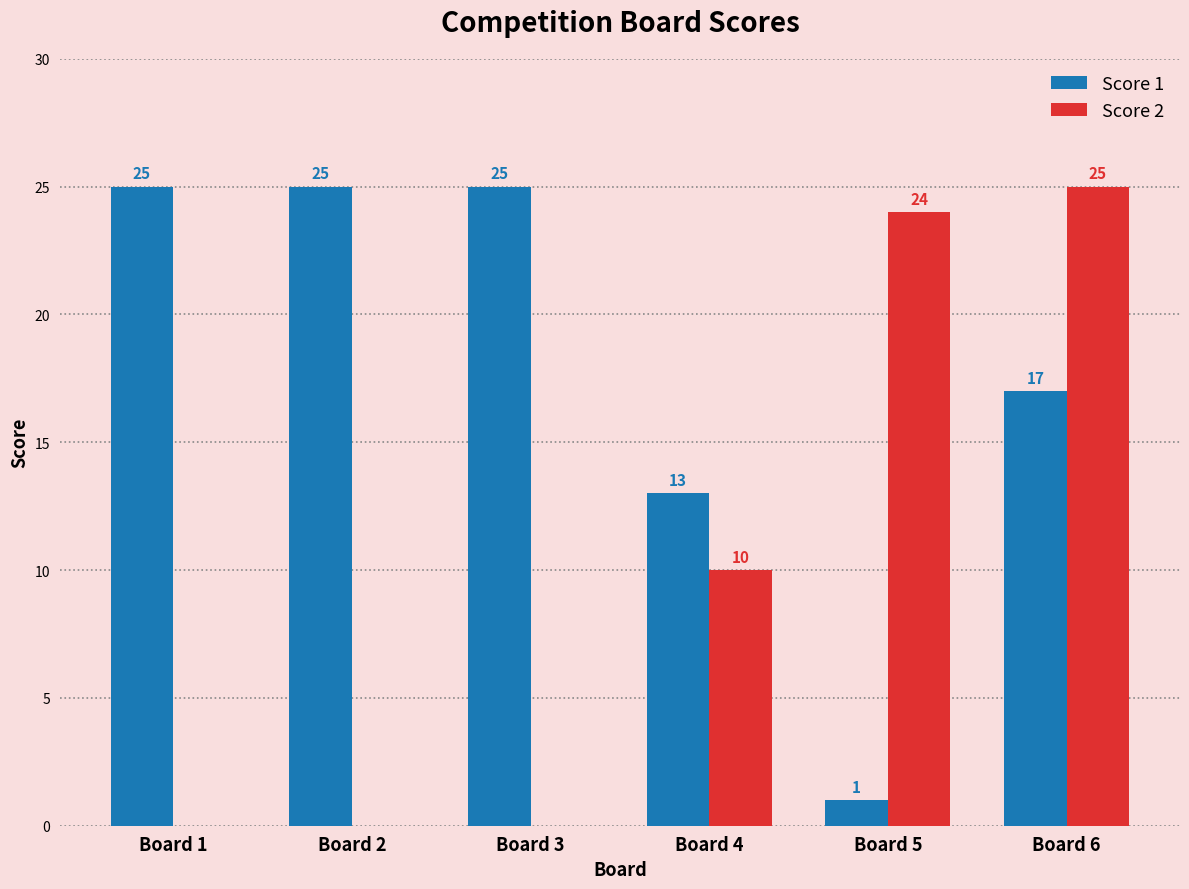

How many values in Score 2 are above zero?

3